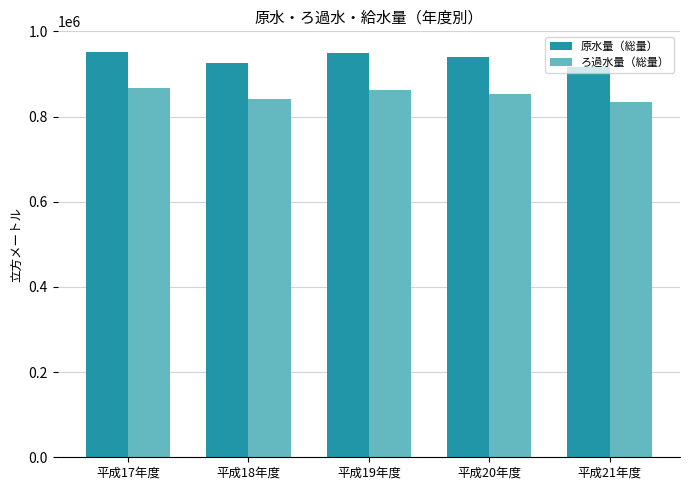

Is the value of ろ過水量（総量） at 平成19年度 greater than the value of 原水量（総量） at 平成20年度?

No